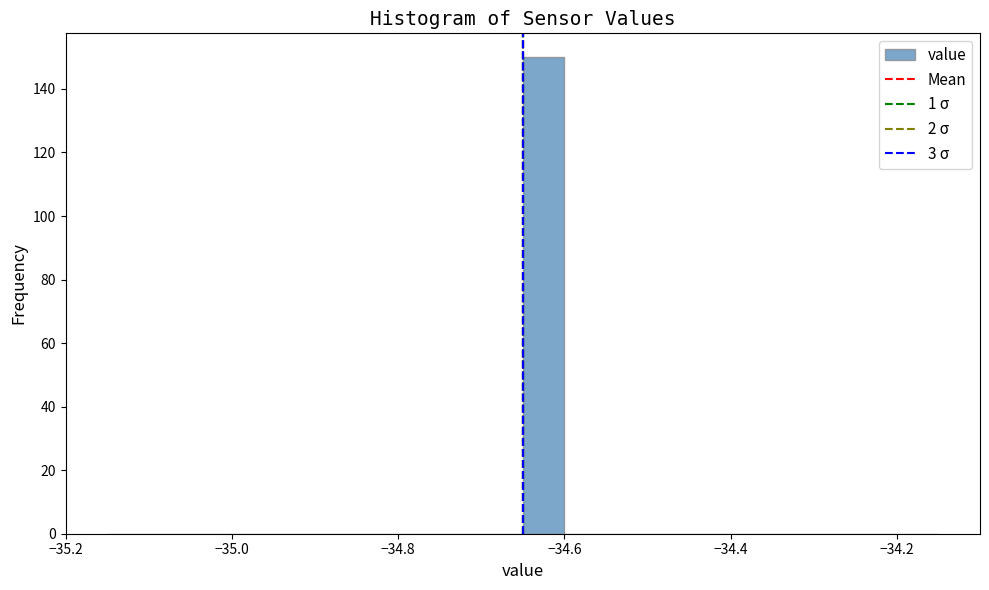

Around what value on the x-axis is the tallest bar? Give the approximate position of its centre, as read against the axis.

-34.62